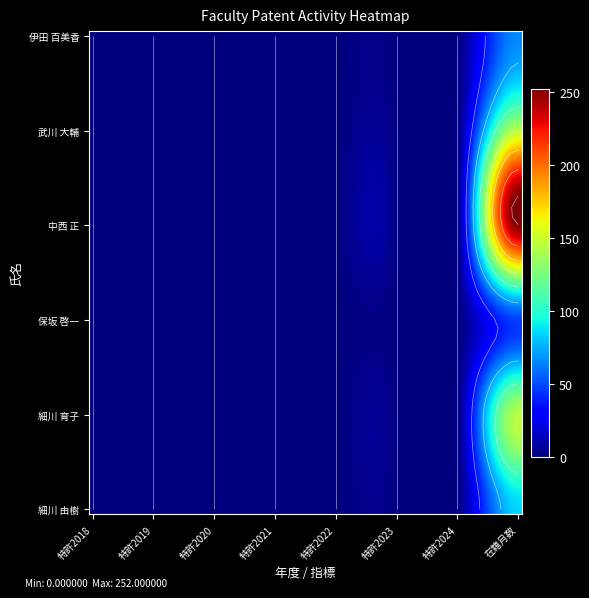

The 細川 由樹 series shows -59 at 特許2022. True or false?

False